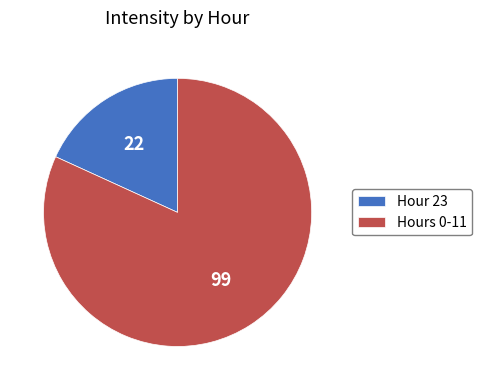

The Hour 23 slice represents 5% of the pie. True or false?

False